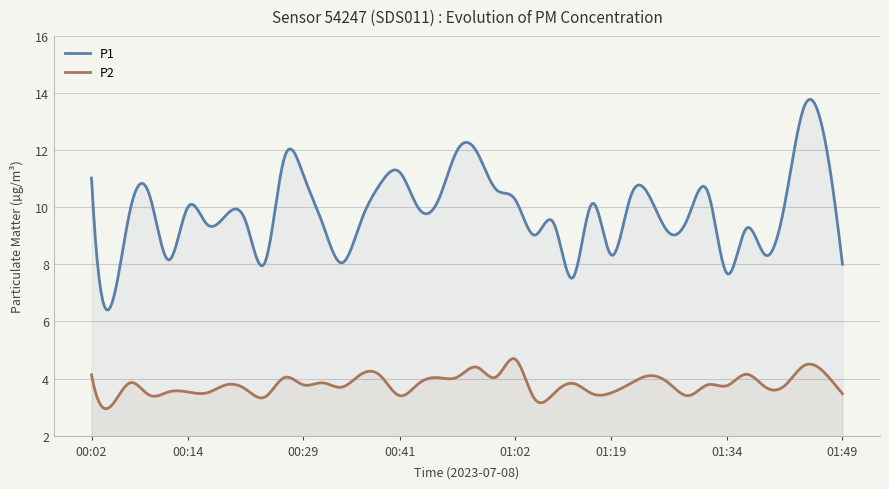

How many lines are shown in the chart?

2